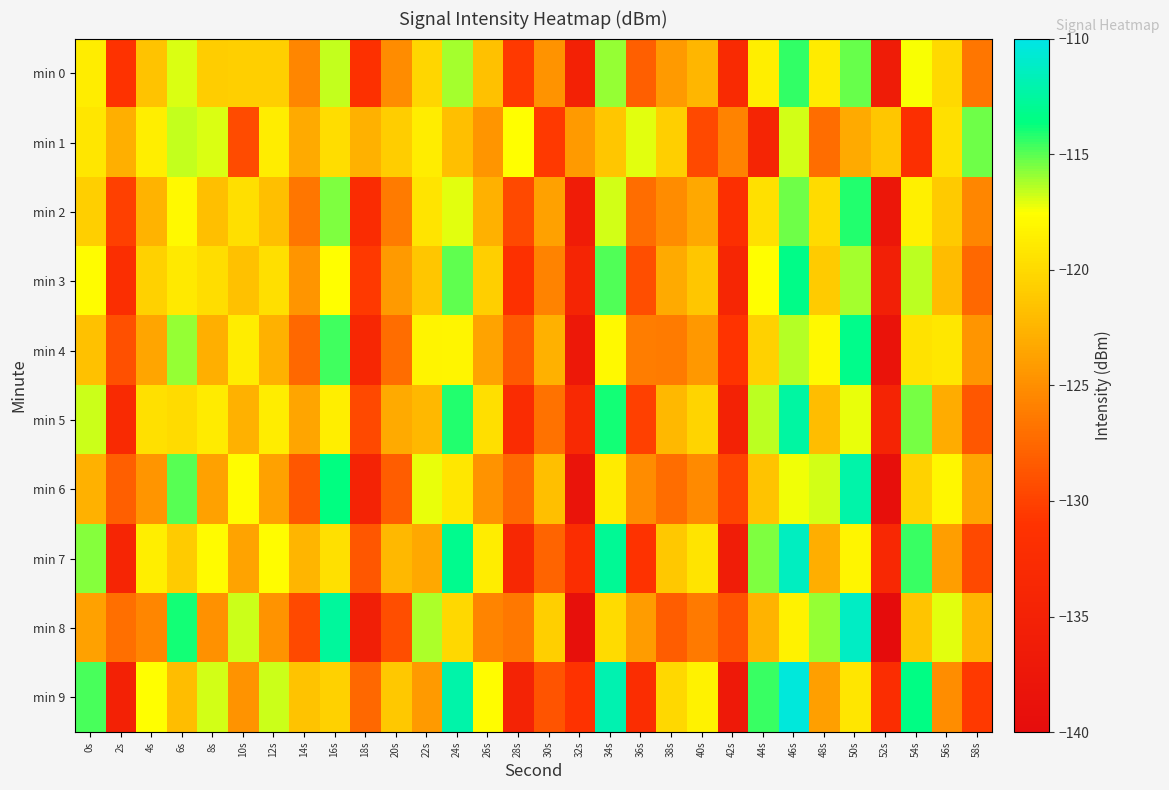

Reading right to left, transcribe all the data shown in this chart.

min 0: 58s=-126.5	56s=-120.0	54s=-117.5	52s=-136.3	50s=-115.2	48s=-118.9	46s=-114.4	44s=-118.6	42s=-132.9	40s=-122.3	38s=-124.2	36s=-128.2	34s=-115.9	32s=-135.2	30s=-124.8	28s=-130.5	26s=-121.7	24s=-116.1	22s=-120.3	20s=-125.2	18s=-131.6	16s=-116.6	14s=-125.5	12s=-120.7	10s=-120.7	8s=-120.8	6s=-116.9	4s=-121.6	2s=-131.1	0s=-118.7
min 1: 58s=-115.4	56s=-119.6	54s=-131.9	52s=-121.3	50s=-123.2	48s=-127.2	46s=-116.9	44s=-134.2	42s=-125.8	40s=-129.5	38s=-120.7	36s=-117.1	34s=-121.3	32s=-124.2	30s=-130.6	28s=-117.6	26s=-124.5	24s=-121.7	22s=-118.7	20s=-120.8	18s=-122.7	16s=-119.7	14s=-123.1	12s=-118.7	10s=-129.4	8s=-117.0	6s=-116.6	4s=-118.6	2s=-122.8	0s=-119.2
min 2: 58s=-125.5	56s=-121.0	54s=-118.5	52s=-137.3	50s=-114.2	48s=-119.9	46s=-115.4	44s=-119.6	42s=-131.9	40s=-123.3	38s=-125.2	36s=-127.2	34s=-116.9	32s=-136.2	30s=-123.8	28s=-129.5	26s=-122.7	24s=-117.1	22s=-119.3	20s=-126.2	18s=-132.6	16s=-115.6	14s=-126.5	12s=-121.7	10s=-119.7	8s=-121.8	6s=-117.9	4s=-122.6	2s=-130.1	0s=-120.7
min 3: 58s=-127.5	56s=-122.0	54s=-116.5	52s=-135.3	50s=-116.2	48s=-120.9	46s=-113.4	44s=-117.6	42s=-133.9	40s=-121.3	38s=-123.2	36s=-129.2	34s=-114.9	32s=-134.2	30s=-125.8	28s=-131.5	26s=-120.7	24s=-115.1	22s=-121.3	20s=-124.2	18s=-130.6	16s=-117.6	14s=-124.5	12s=-119.7	10s=-121.7	8s=-119.8	6s=-118.9	4s=-120.6	2s=-132.1	0s=-117.7
min 4: 58s=-124.5	56s=-119.0	54s=-119.5	52s=-138.3	50s=-113.2	48s=-117.9	46s=-116.4	44s=-120.6	42s=-130.9	40s=-124.3	38s=-126.2	36s=-126.2	34s=-117.9	32s=-137.2	30s=-122.8	28s=-128.5	26s=-123.7	24s=-118.1	22s=-118.3	20s=-127.2	18s=-133.6	16s=-114.6	14s=-127.5	12s=-122.7	10s=-118.7	8s=-122.8	6s=-115.9	4s=-123.6	2s=-129.1	0s=-121.7
min 5: 58s=-128.5	56s=-123.0	54s=-115.5	52s=-134.3	50s=-117.2	48s=-121.9	46s=-112.4	44s=-116.6	42s=-134.9	40s=-120.3	38s=-122.2	36s=-130.2	34s=-113.9	32s=-133.2	30s=-126.8	28s=-132.5	26s=-119.7	24s=-114.1	22s=-122.3	20s=-123.2	18s=-129.6	16s=-118.6	14s=-123.5	12s=-118.7	10s=-122.7	8s=-118.8	6s=-119.9	4s=-119.6	2s=-133.1	0s=-116.7
min 6: 58s=-123.5	56s=-118.0	54s=-120.5	52s=-139.3	50s=-112.2	48s=-116.9	46s=-117.4	44s=-121.6	42s=-129.9	40s=-125.3	38s=-127.2	36s=-125.2	34s=-118.9	32s=-138.2	30s=-121.8	28s=-127.5	26s=-124.7	24s=-119.1	22s=-117.3	20s=-128.2	18s=-134.6	16s=-113.6	14s=-128.5	12s=-123.7	10s=-117.7	8s=-123.8	6s=-114.9	4s=-124.6	2s=-128.1	0s=-122.7
min 7: 58s=-129.5	56s=-124.0	54s=-114.5	52s=-133.3	50s=-118.2	48s=-122.9	46s=-111.4	44s=-115.6	42s=-135.9	40s=-119.3	38s=-121.2	36s=-131.2	34s=-112.9	32s=-132.2	30s=-127.8	28s=-133.5	26s=-118.7	24s=-113.1	22s=-123.3	20s=-122.2	18s=-128.6	16s=-119.6	14s=-122.5	12s=-117.7	10s=-123.7	8s=-117.8	6s=-120.9	4s=-118.6	2s=-134.1	0s=-115.7
min 8: 58s=-122.5	56s=-117.0	54s=-121.5	52s=-140.3	50s=-111.2	48s=-115.9	46s=-118.4	44s=-122.6	42s=-128.9	40s=-126.3	38s=-128.2	36s=-124.2	34s=-119.9	32s=-139.2	30s=-120.8	28s=-126.5	26s=-125.7	24s=-120.1	22s=-116.3	20s=-129.2	18s=-135.6	16s=-112.6	14s=-129.5	12s=-124.7	10s=-116.7	8s=-124.8	6s=-113.9	4s=-125.6	2s=-127.1	0s=-123.7
min 9: 58s=-130.5	56s=-125.0	54s=-113.5	52s=-132.3	50s=-119.2	48s=-123.9	46s=-110.4	44s=-114.6	42s=-136.9	40s=-118.3	38s=-120.2	36s=-132.2	34s=-111.9	32s=-131.2	30s=-128.8	28s=-134.5	26s=-117.7	24s=-112.1	22s=-124.3	20s=-121.2	18s=-127.6	16s=-120.6	14s=-121.5	12s=-116.7	10s=-124.7	8s=-116.8	6s=-121.9	4s=-117.6	2s=-135.1	0s=-114.7